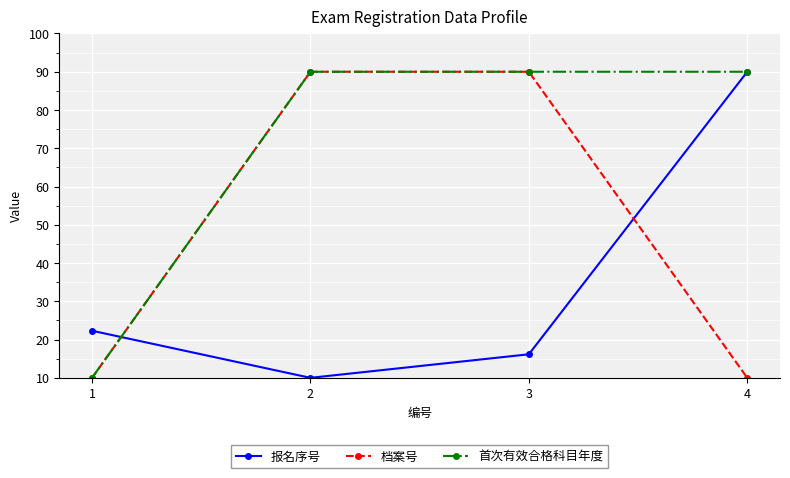

Rank the categories by 报名序号 value from highest to lowest.

4, 1, 3, 2